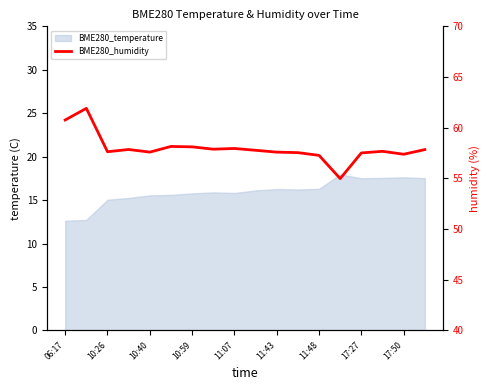

Does the chart display data point markers on the line(s)?

No